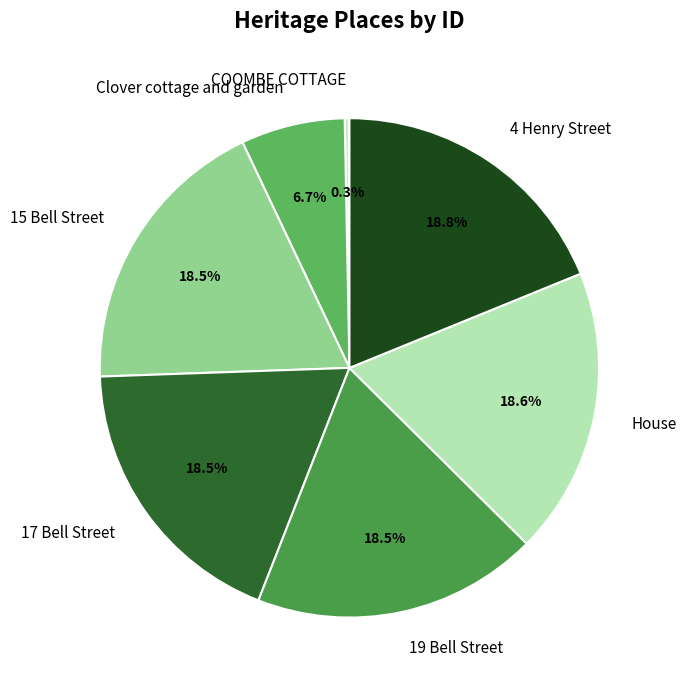

Does any single category account for the majority?

No